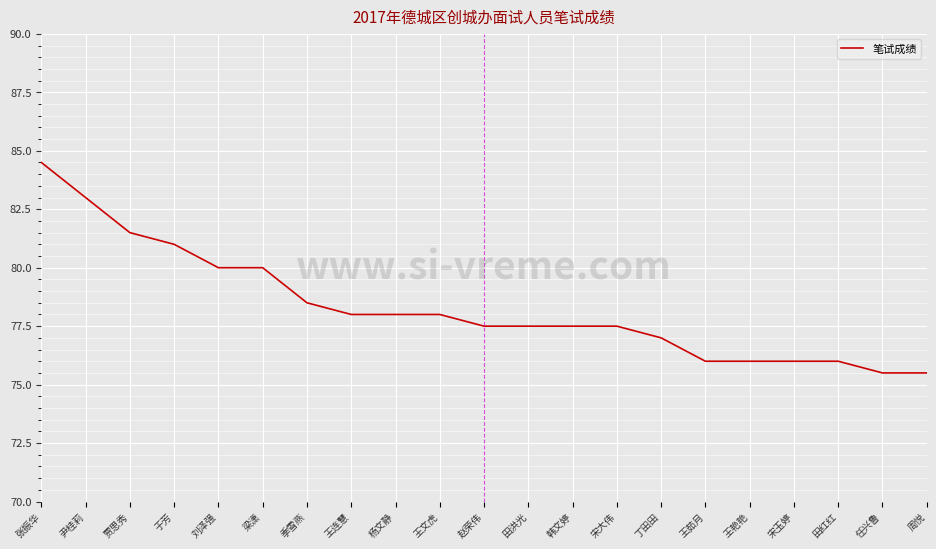

What is the difference between the values at 梁潇 and 任兴鲁?

4.5